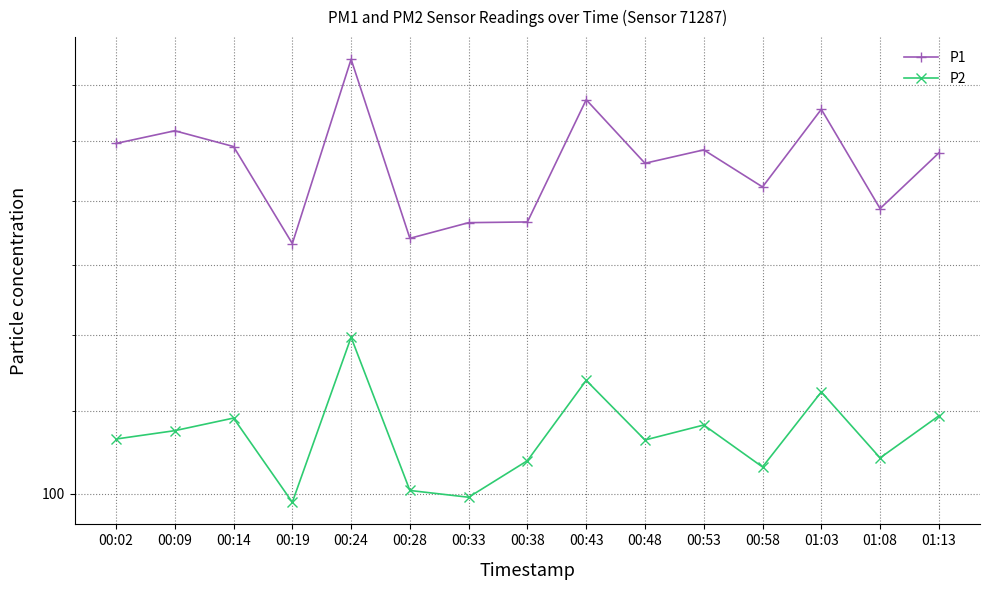

True or false: P2 and P1 intersect in this chart.

False